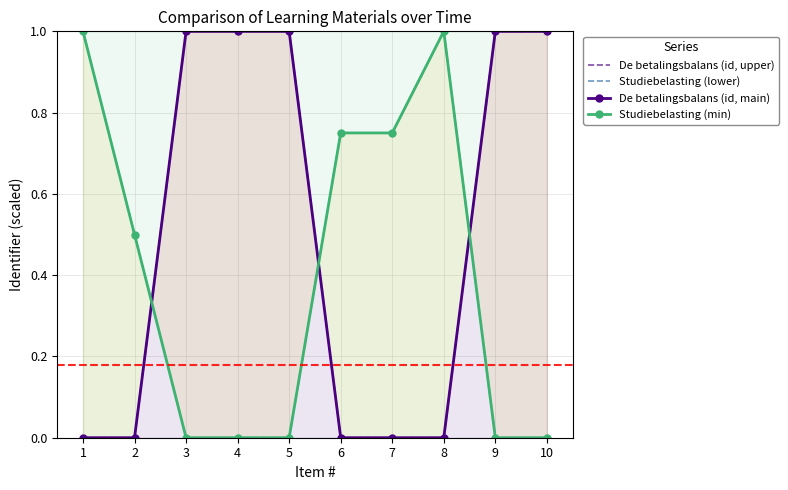

What is the difference between the second highest and second lowest values in the Studiebelasting (min) series?

1.0